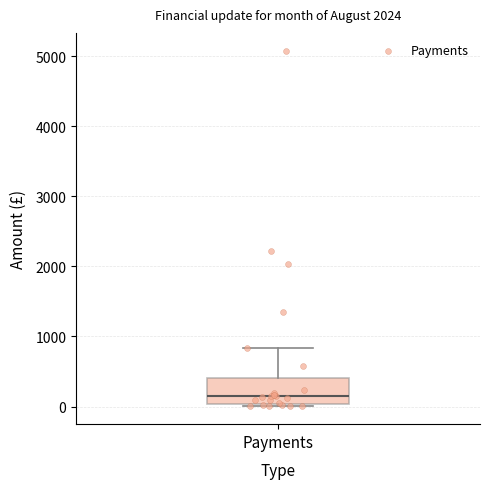

Transcribe this box plot: give where the median line is, the range the box spans, and where the two whiskers end, as read against the y-axis. The values are not printed on the chart, so give them approximately, as read against the axis.

median 100, box 0 to 400, whiskers 0 (just below the box's lower edge) to 800